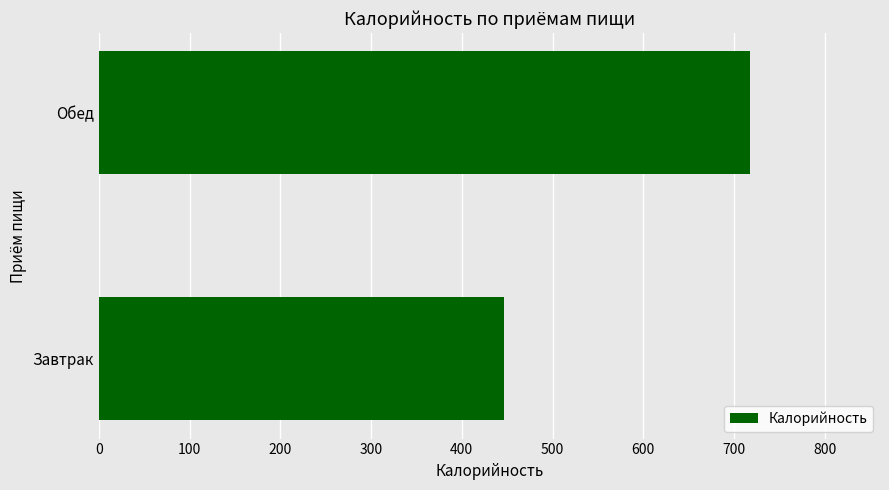

What is the greatest value displayed?

717.4